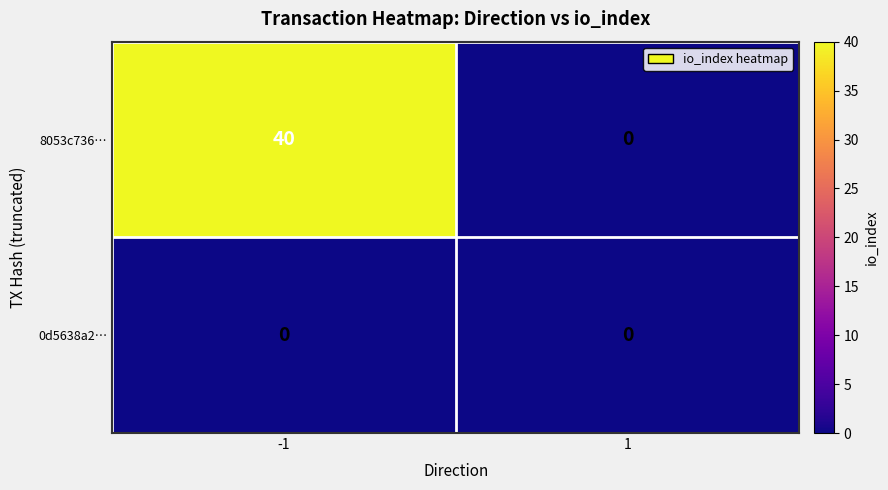

Which series has the largest total across all categories?

8053c736…